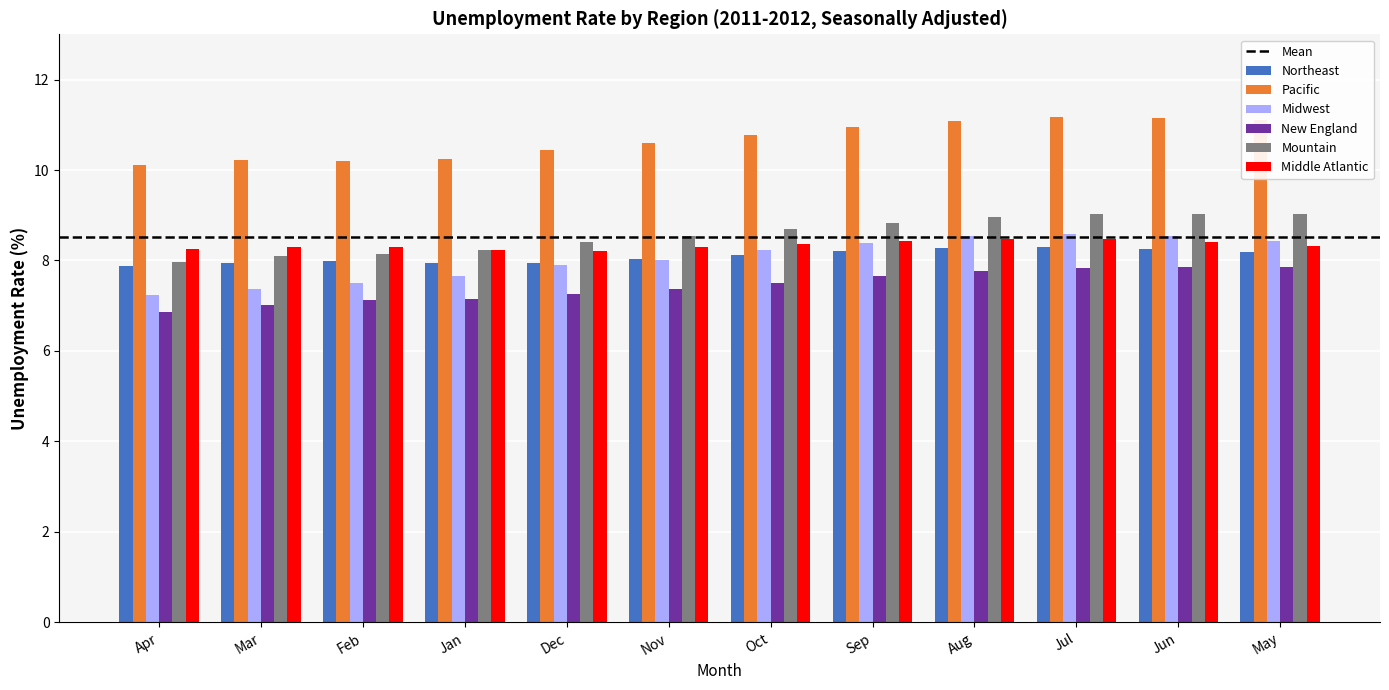

The Middle Atlantic series shows 8.4 at Sep. True or false?

True